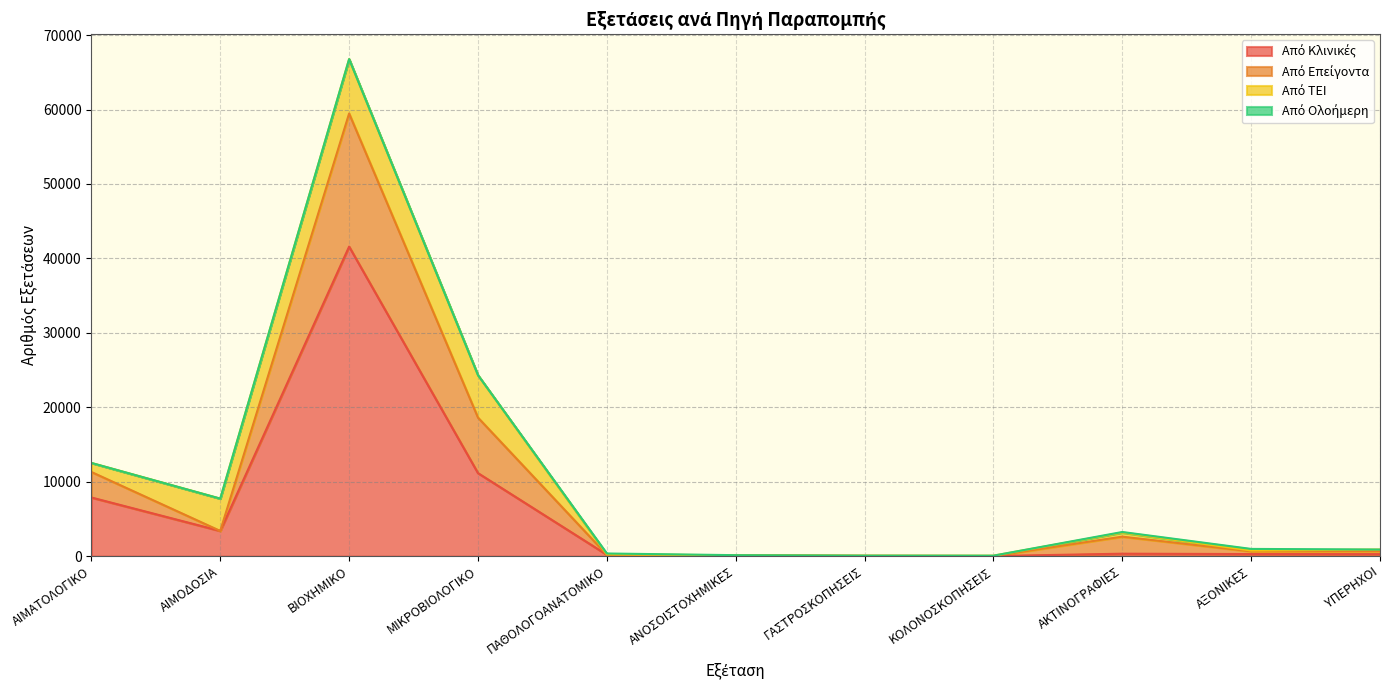

How many lines are shown in the chart?

4